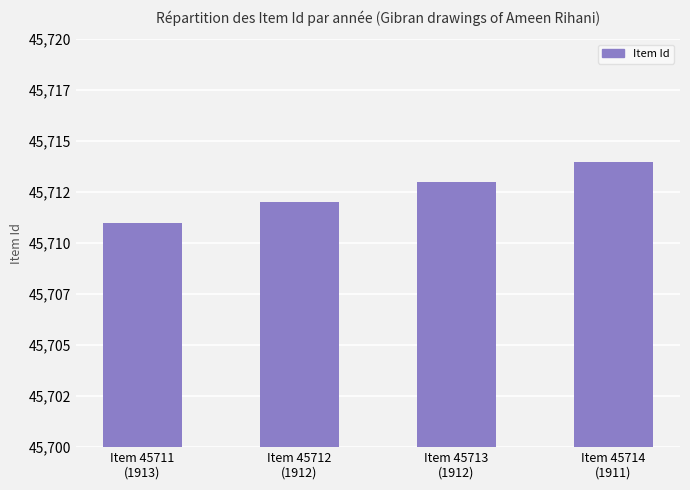

Does the chart contain any negative values?

No